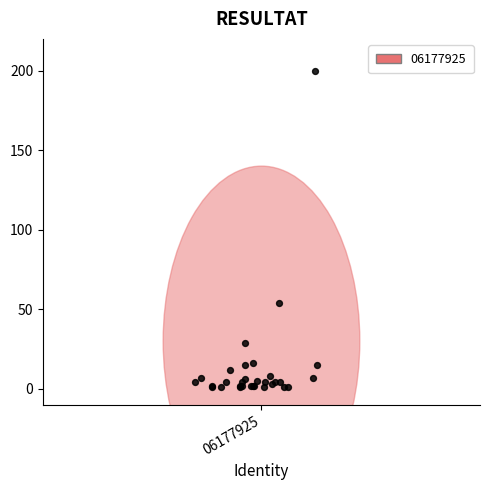

What Y value in the scatter plot is closest to 100?

54